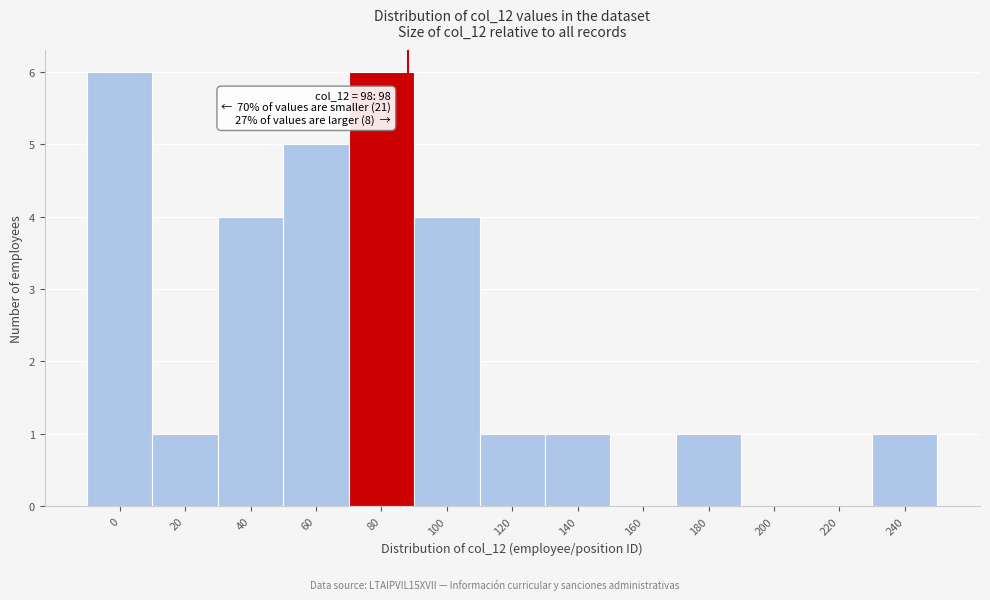

Reading right to left, transcribe all the data shown in this chart.

240=1	220=0	200=0	180=1	160=0	140=1	120=1	100=4	80=6	60=5	40=4	20=1	0=6